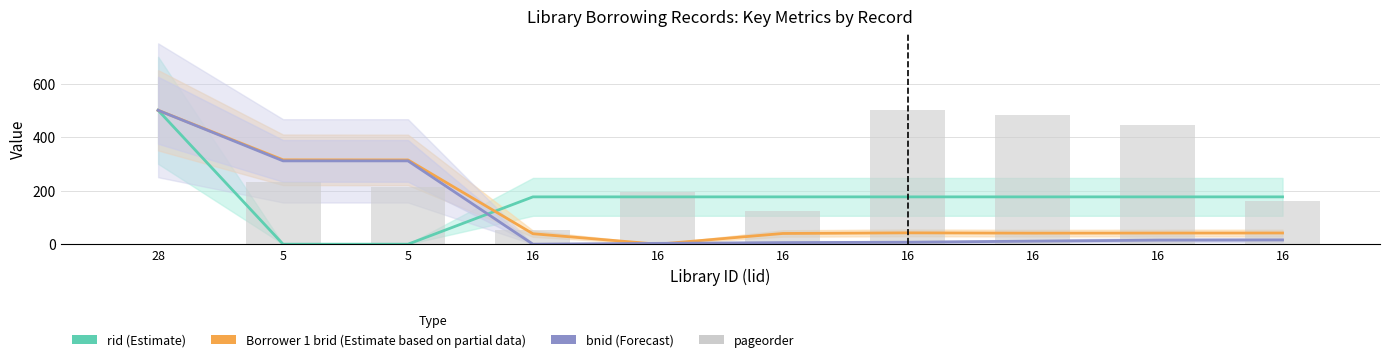

Reading left to right, what are all the values shown in this chart?

rid (Estimate): 28=500.0	5=0.0	5=0.0	16=176.7	16=176.7	16=176.7	16=176.7	16=176.7	16=176.7	16=176.7
Borrower 1 brid (Estimate based on partial data): 28=500.0	5=315.0	5=314.6	16=39.1	16=0.0	16=40.0	16=42.4	16=41.2	16=41.6	16=41.8
bnid (Forecast): 28=500.0	5=311.1	5=311.1	16=0.0	16=3.1	16=5.9	16=7.4	16=11.4	16=15.1	16=15.9
pageorder: 28=0.0	5=232.1	5=214.3	16=53.6	16=196.4	16=125.0	16=500.0	16=482.1	16=446.4	16=160.7